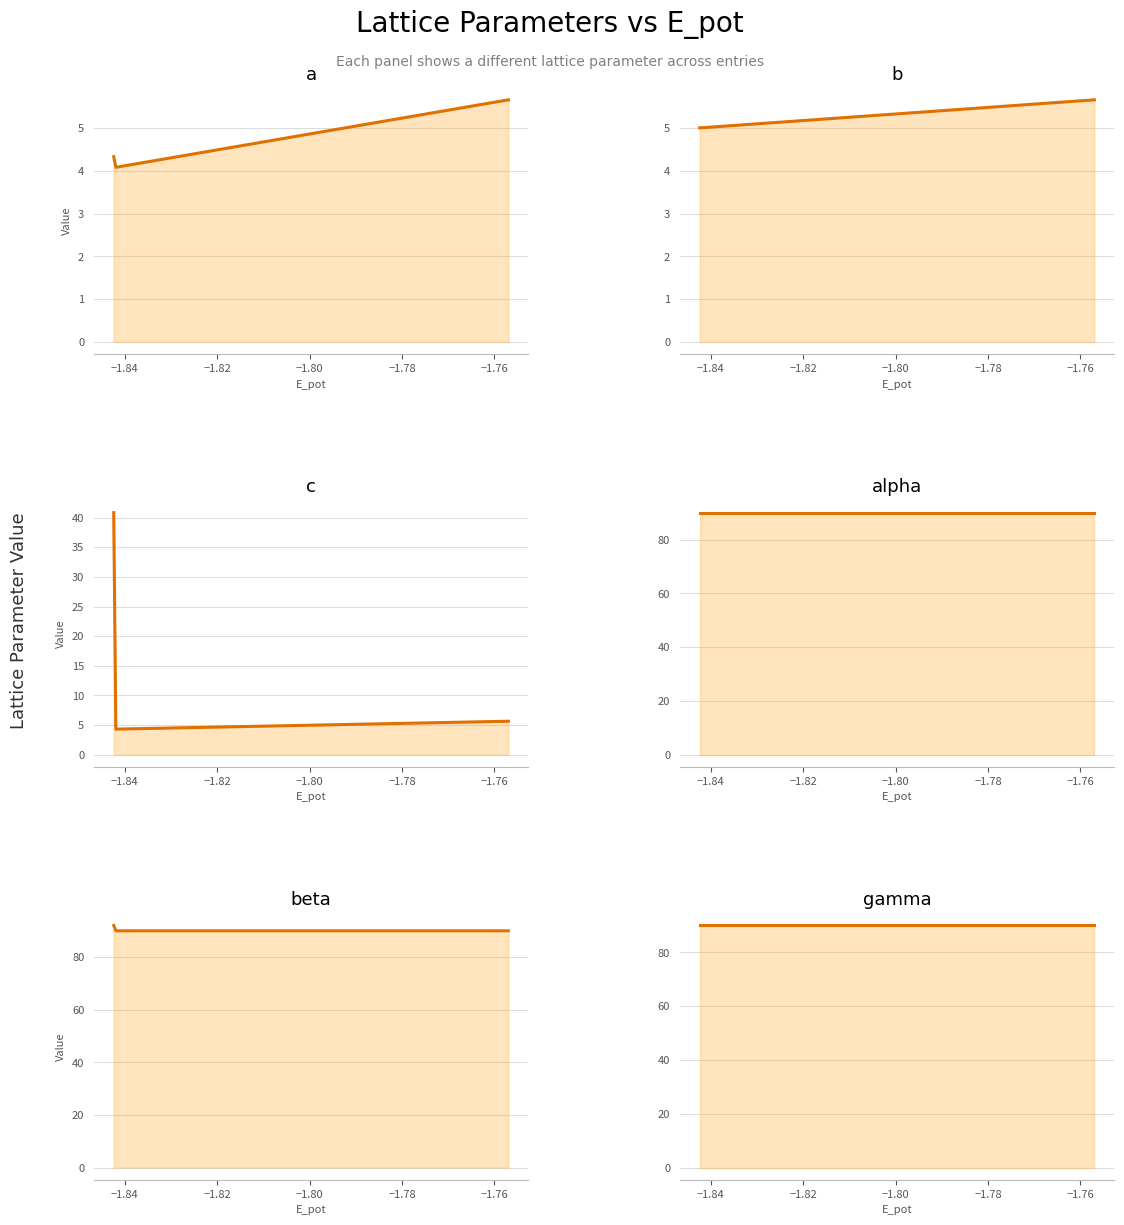

What are all the series names shown in the legend?

a line, b line, c line, alpha line, beta line, gamma line